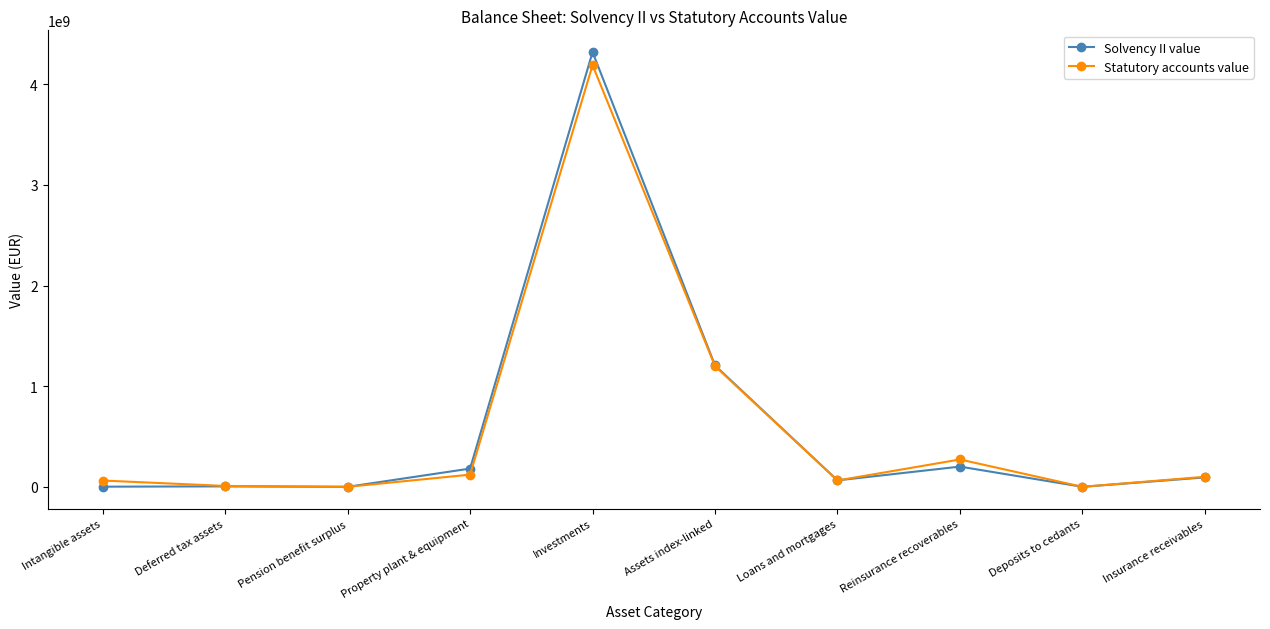

At Reinsurance recoverables, list the series in order from smallest to largest.

Solvency II value, Statutory accounts value